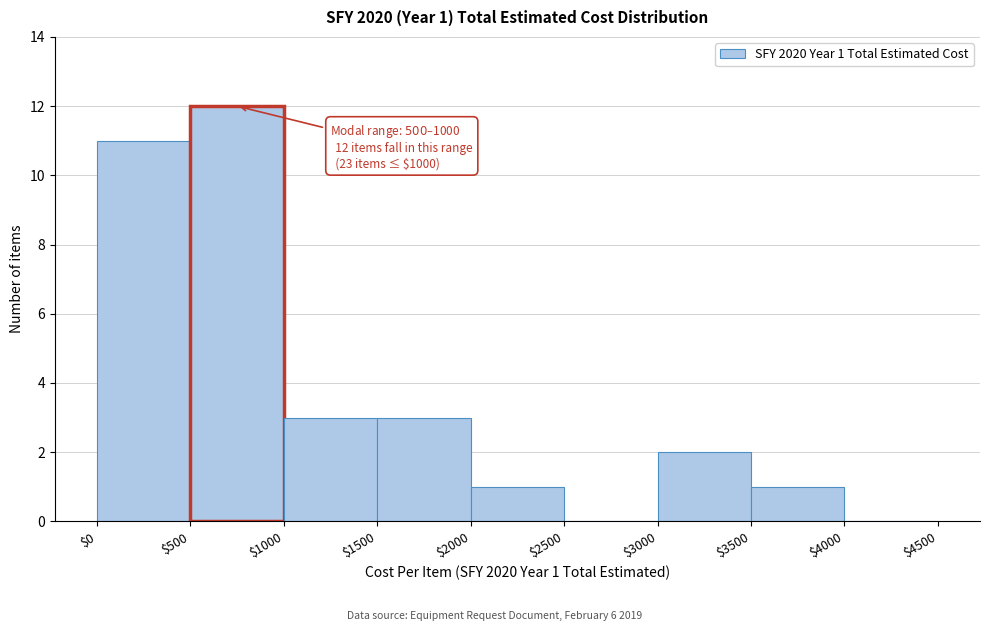

Over which range of the x-axis is the bar tallest?

$500 to $1000